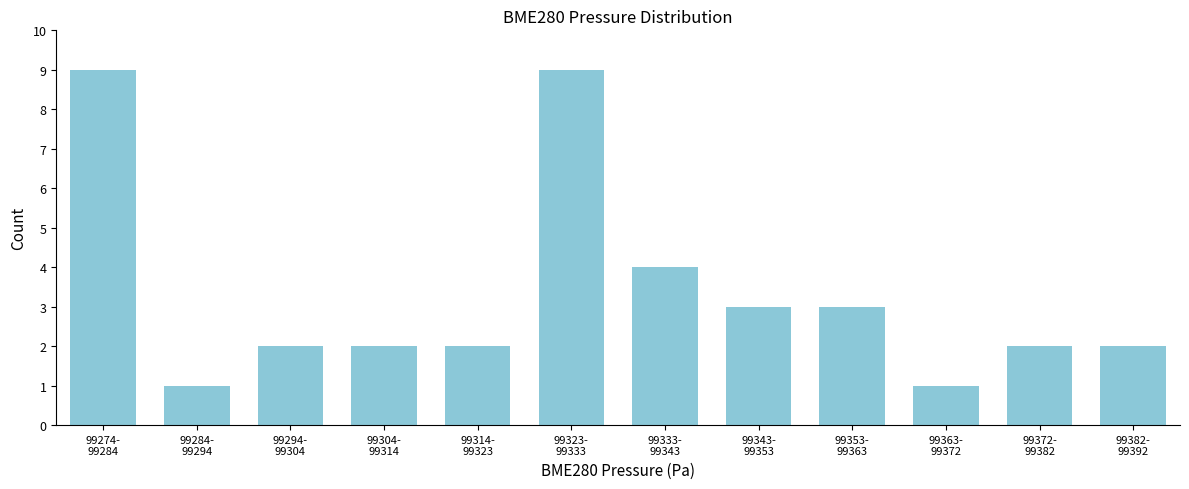

Reading left to right, transcribe all the data shown in this chart.

9	1	2	2	2	9	4	3	3	1	2	2